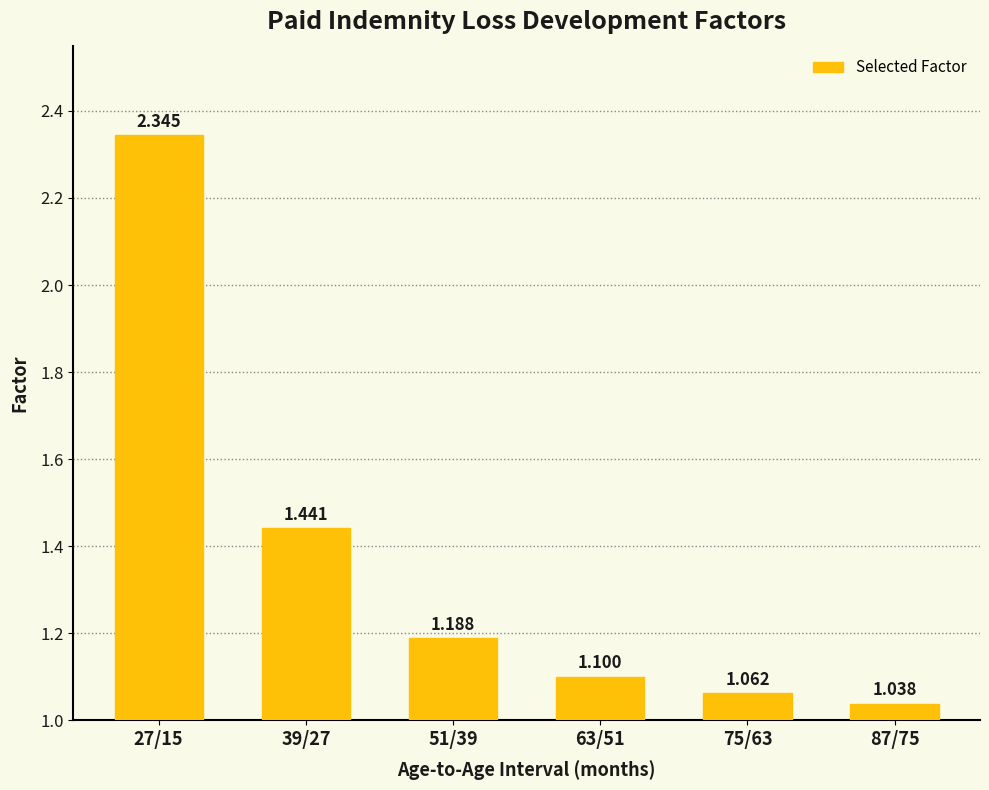

What is the change in value from 39/27 to 51/39?

-0.3